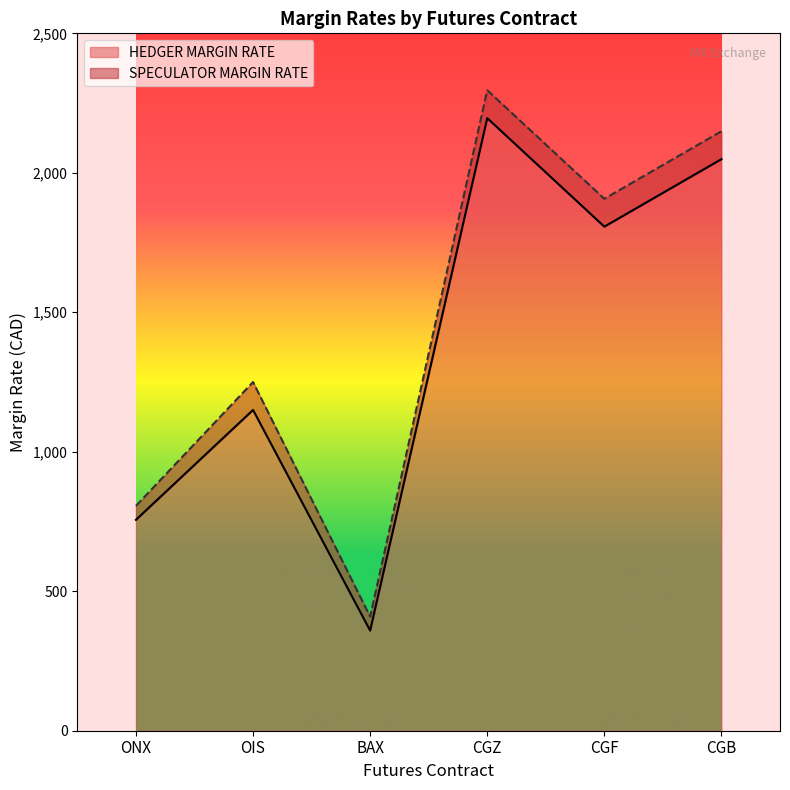

True or false: SPECULATOR MARGIN RATE and HEDGER MARGIN RATE intersect in this chart.

False